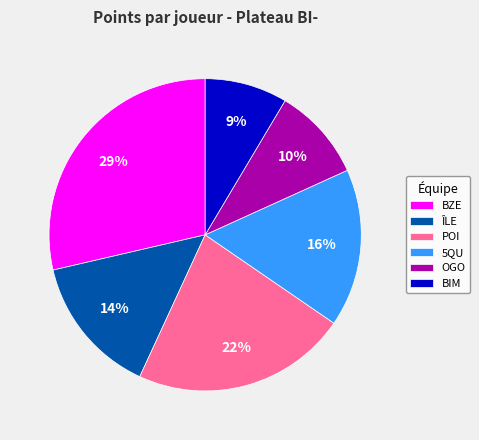

To the nearest percent, what percentage of the pie is POI?

22%